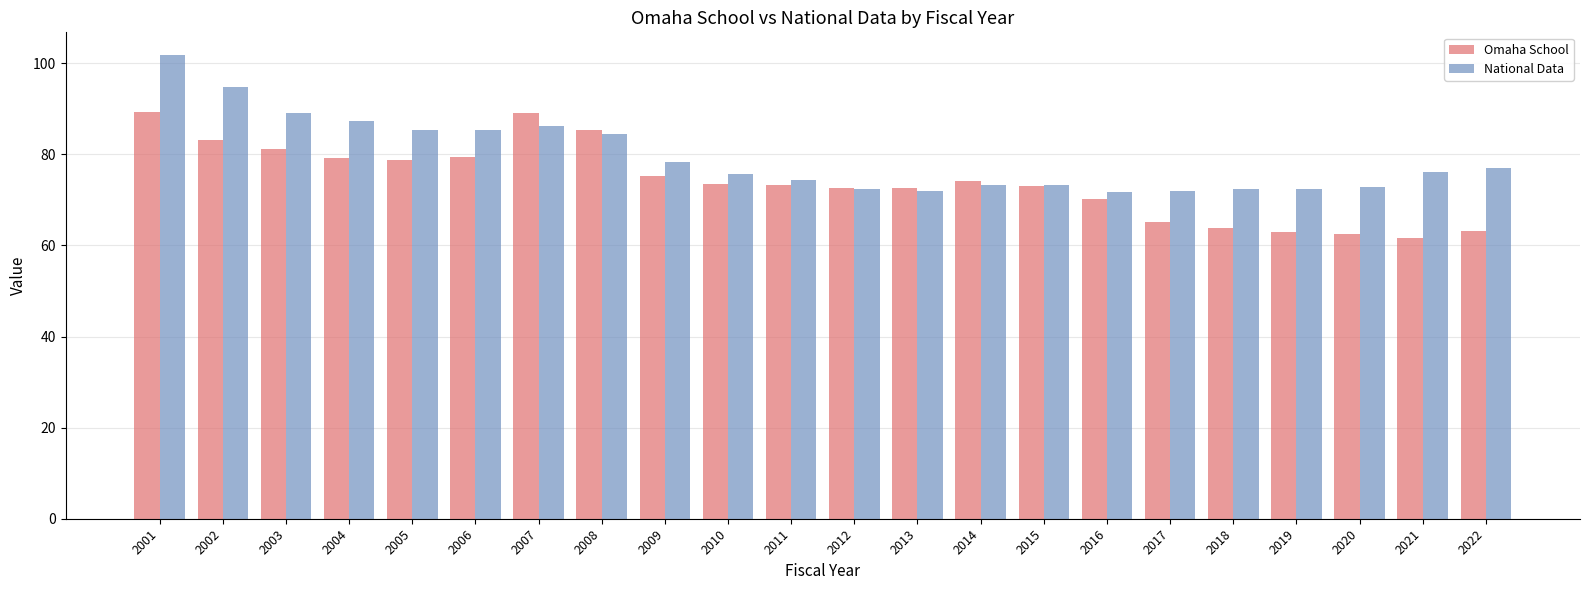

Between 2014 and 2016, which series saw the biggest shift?

Omaha School